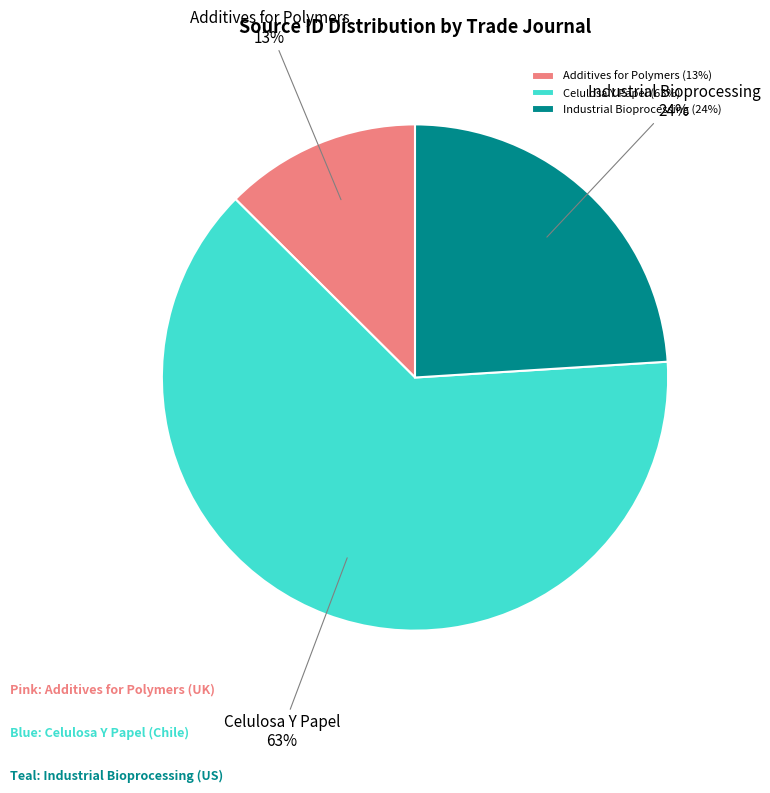

To the nearest percent, what is the average slice percentage?

33%